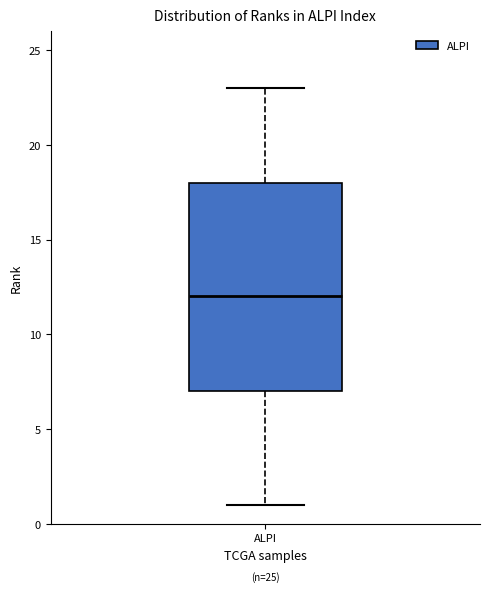

Where does the median line of the box for ALPI sit on the y-axis? The values are not printed on the chart, so give them approximately, as read against the axis.

12